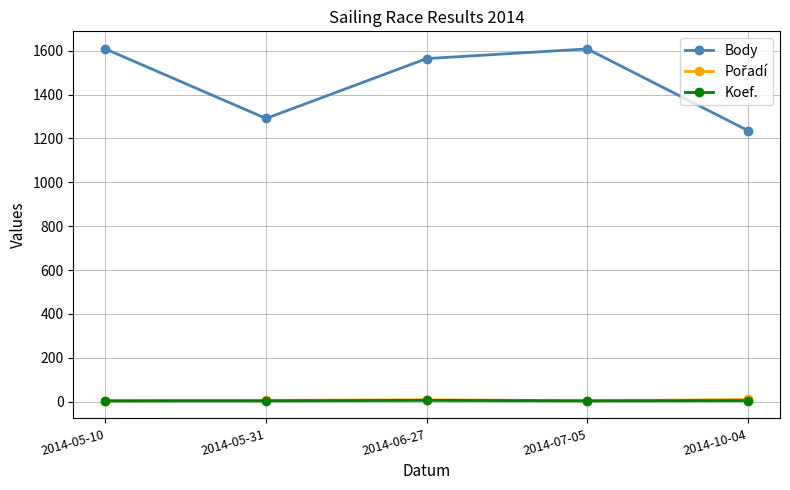

The Body series shows 1625 at 2014-10-04. True or false?

False